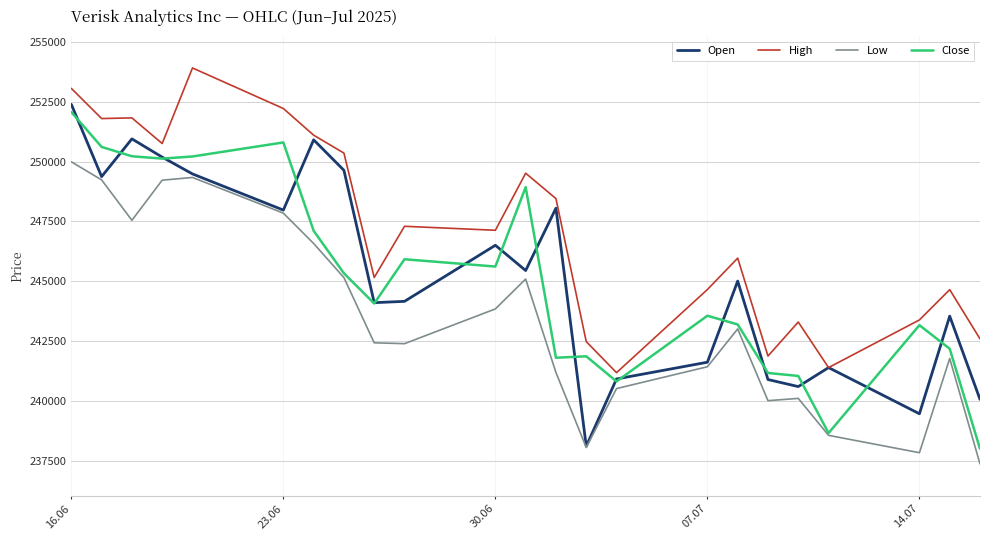

What is the highest value of the Open series?

252392